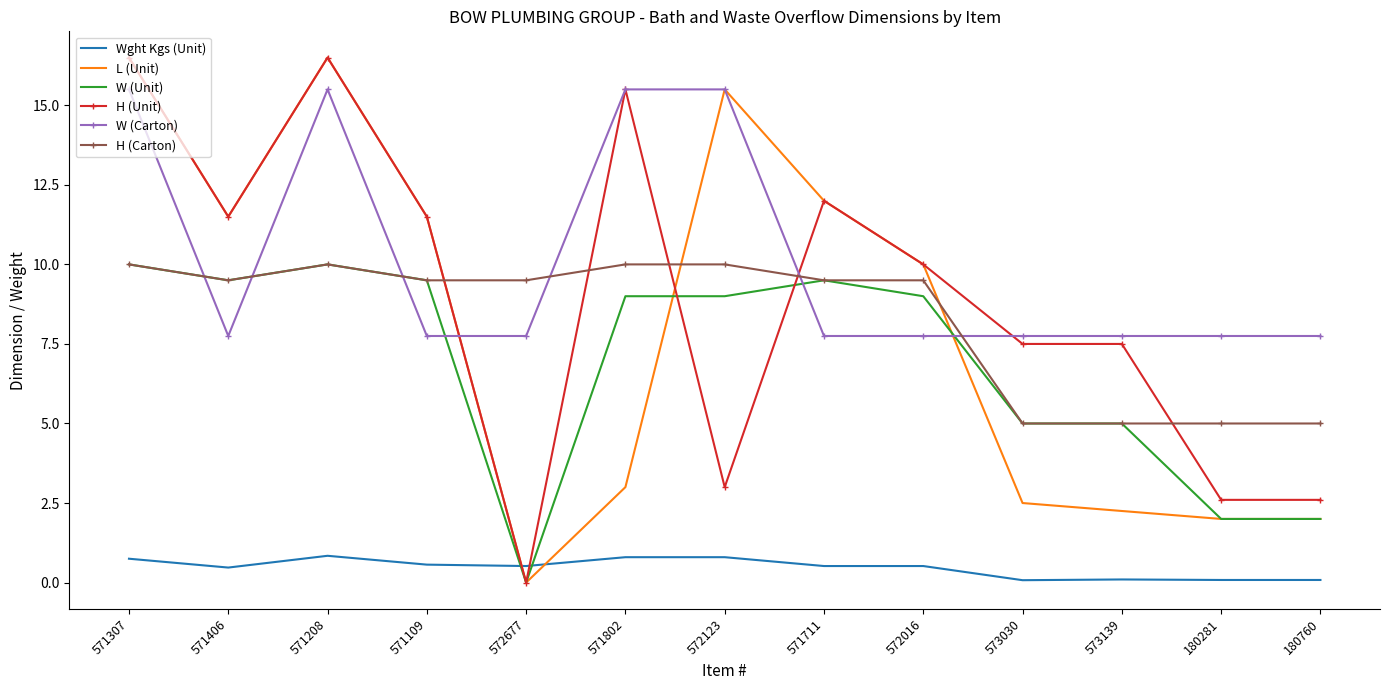

What is the total value across all series at 571711?

51.3